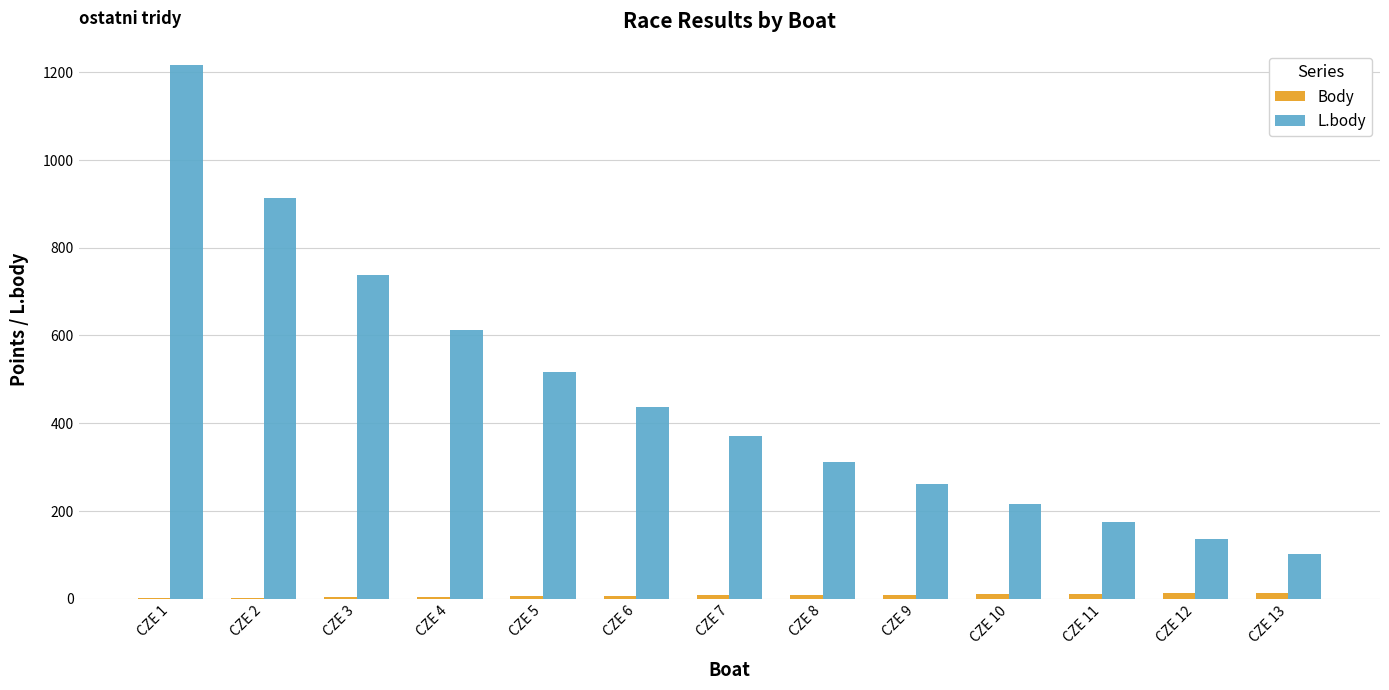

What is the sum of all Body values?

91